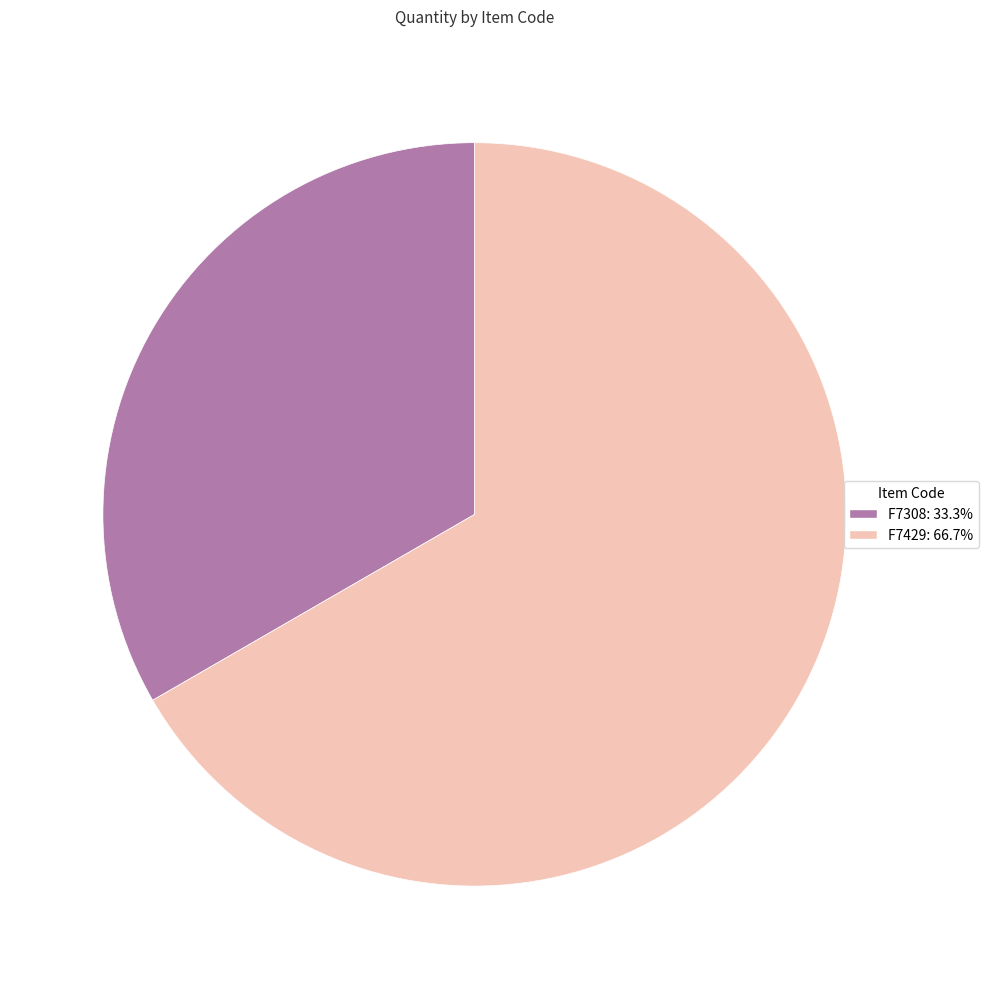

What is the largest slice in the pie chart?

F7429